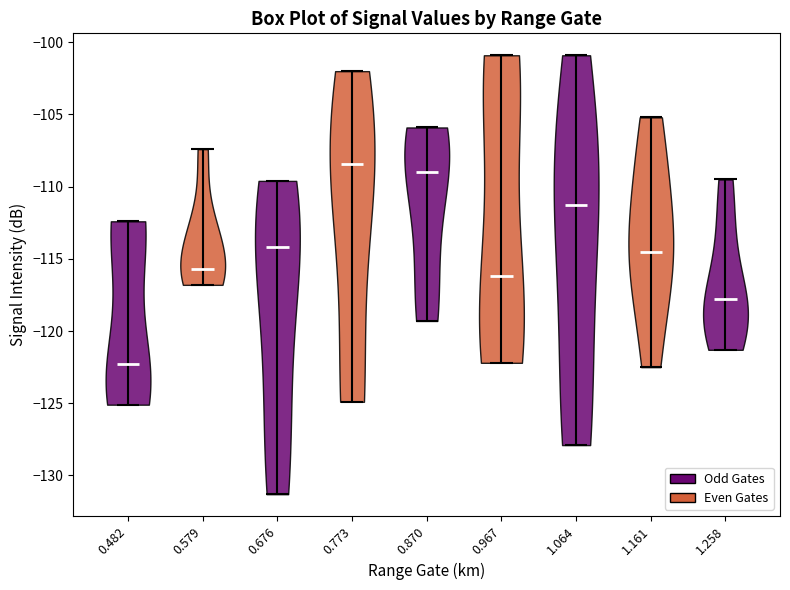

Reading left to right, read every violin against the y-axis: where its median line is, and the lowest and highest points it reaches. The values are not printed on the chart, so give them approximately, as read against the axis.

0.482: median line -122.5, lowest point -125.0, highest point -112.5
0.579: median line -115.5, lowest point -117.0, highest point -107.5
0.676: median line -114.0, lowest point -131.5, highest point -109.5
0.773: median line -108.5, lowest point -125.0, highest point -102.0
0.870: median line -109.0, lowest point -119.5, highest point -106.0
0.967: median line -116.0, lowest point -122.0, highest point -101.0
1.064: median line -111.5, lowest point -128.0, highest point -101.0
1.161: median line -114.5, lowest point -122.5, highest point -105.0
1.258: median line -118.0, lowest point -121.5, highest point -109.5